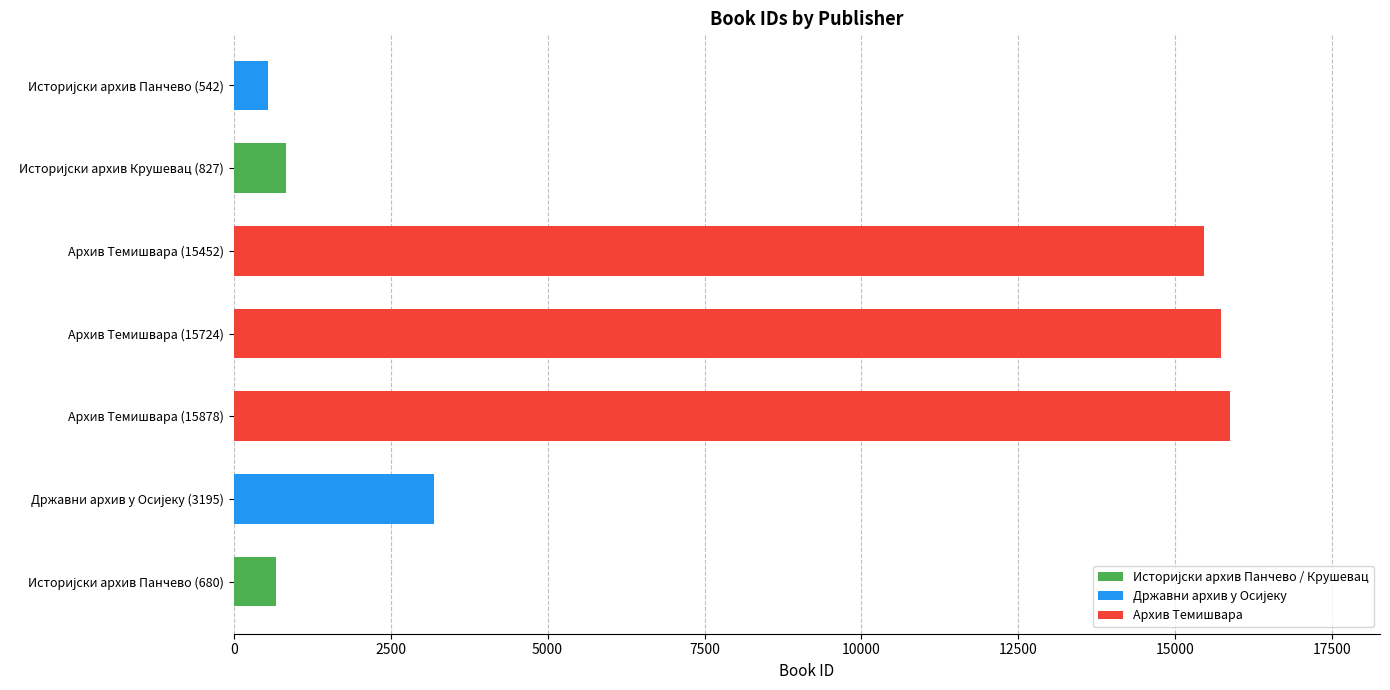

What is the minimum value shown in the chart?

542